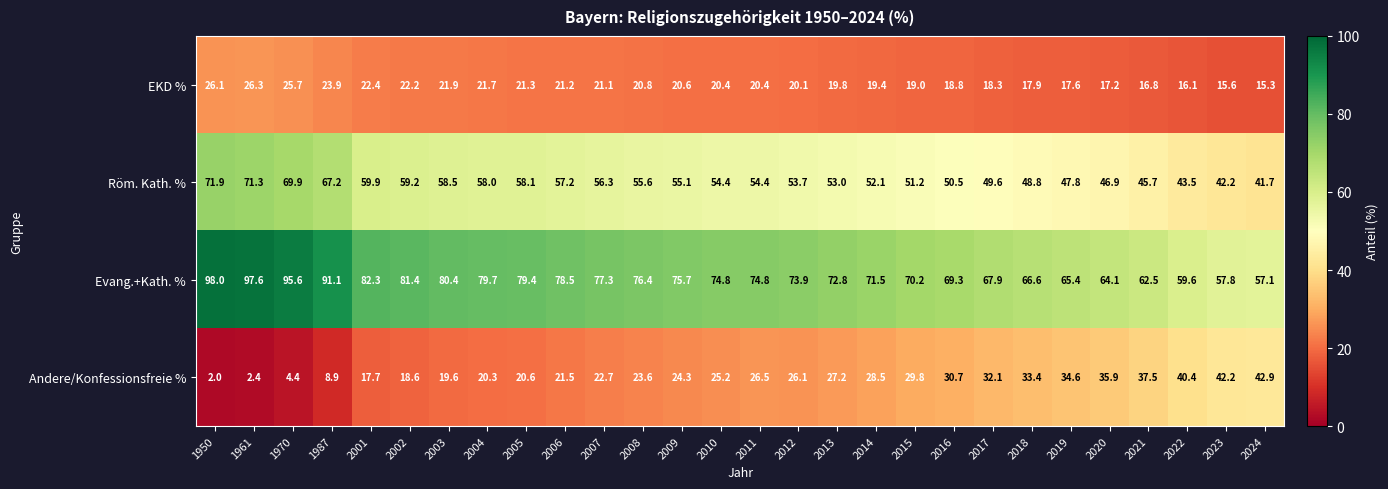

What is the lowest value of the Andere/Konfessionsfreie % series?

2.0